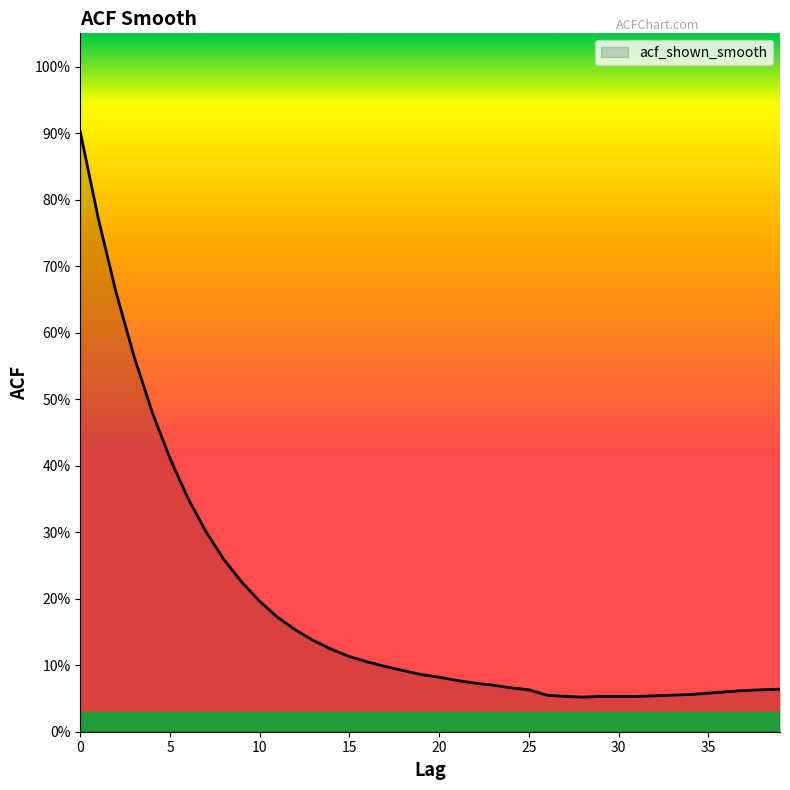

Rank the categories by value from highest to lowest.

0, 1, 2, 3, 4, 5, 6, 7, 8, 9, 10, 11, 12, 13, 14, 15, 16, 17, 18, 19, 20, 21, 22, 23, 24, 39, 25, 38, 37, 36, 35, 34, 26, 33, 32, 27, 29, 30, 31, 28